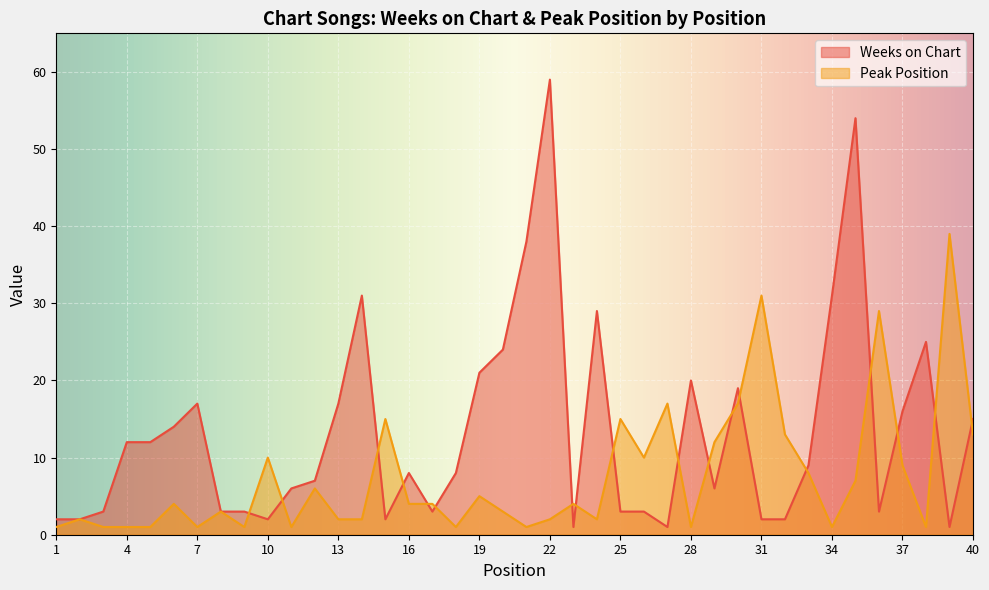

Where do Weeks on Chart and Peak Position first cross each other?

9 and 10